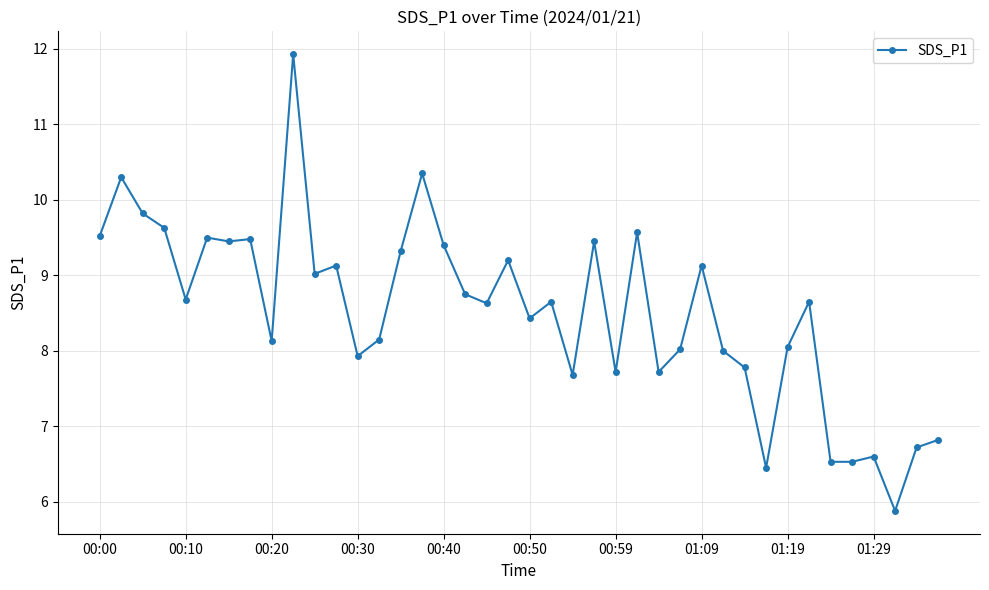

What is the greatest value displayed?

11.9